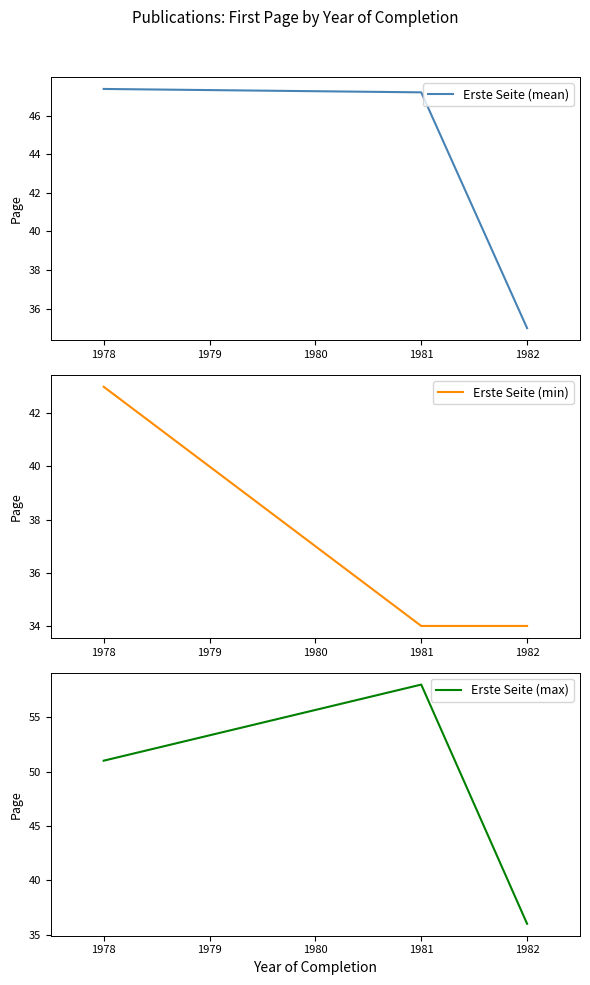

How many categories are shown in the chart?

3